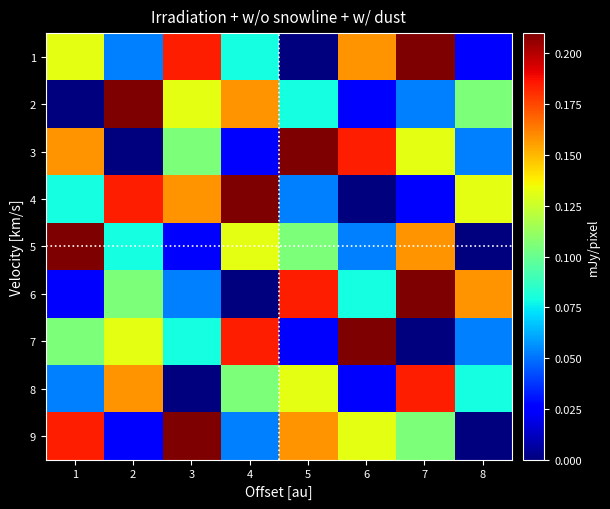

What is the difference between the highest and lowest values at 3?

0.2